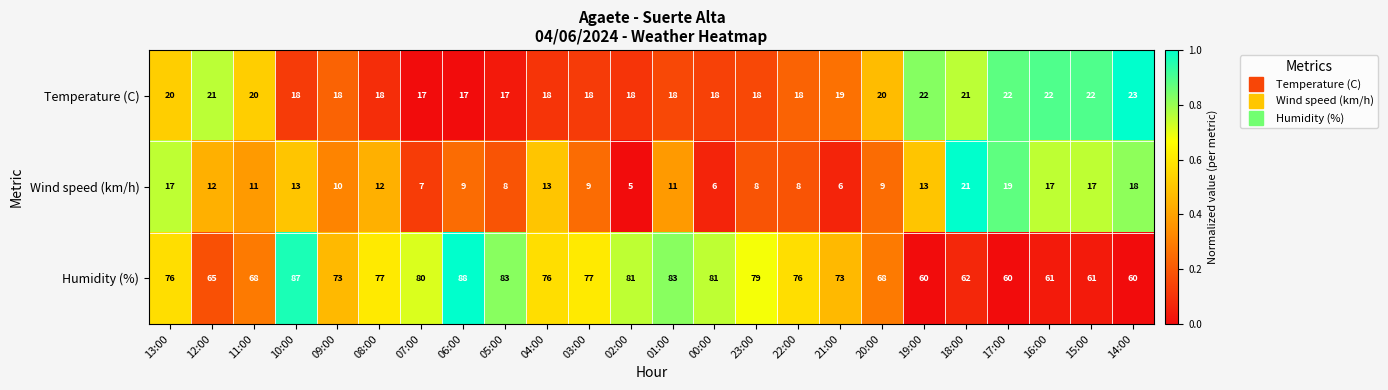

Count the number of data series in this chart.

3